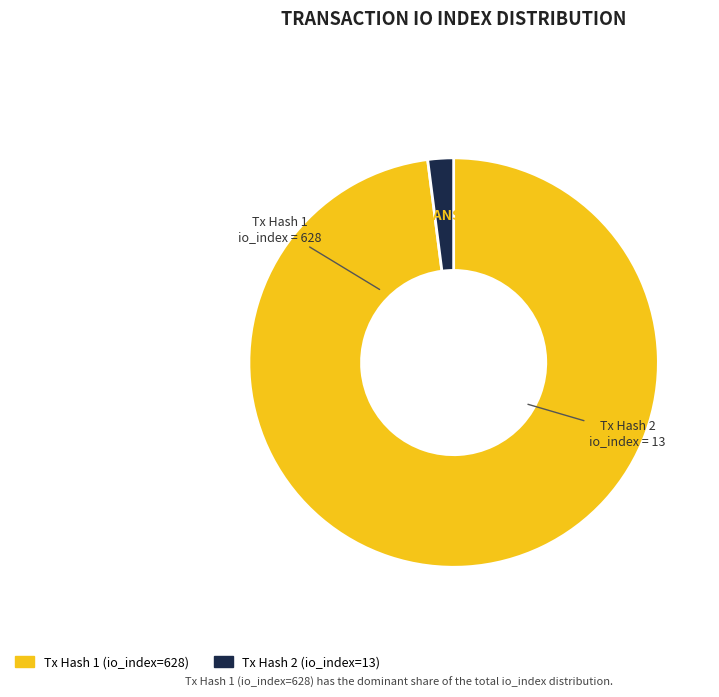

Is there any slice that represents more than half of the pie?

Yes